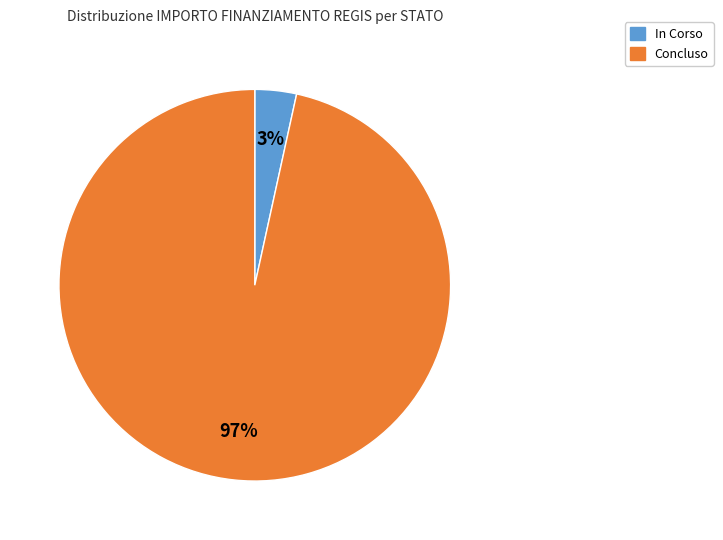

How many segments does this pie chart have?

2